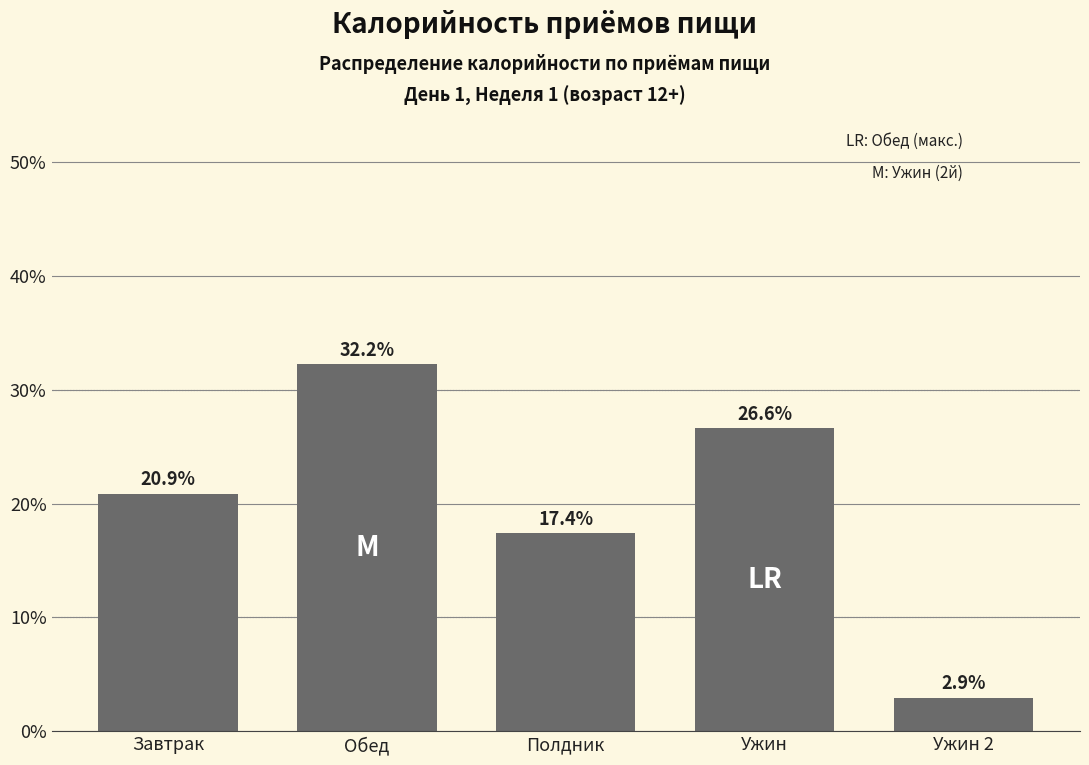

Reading left to right, list all the values displayed in this chart.

20.9	32.2	17.4	26.6	2.9